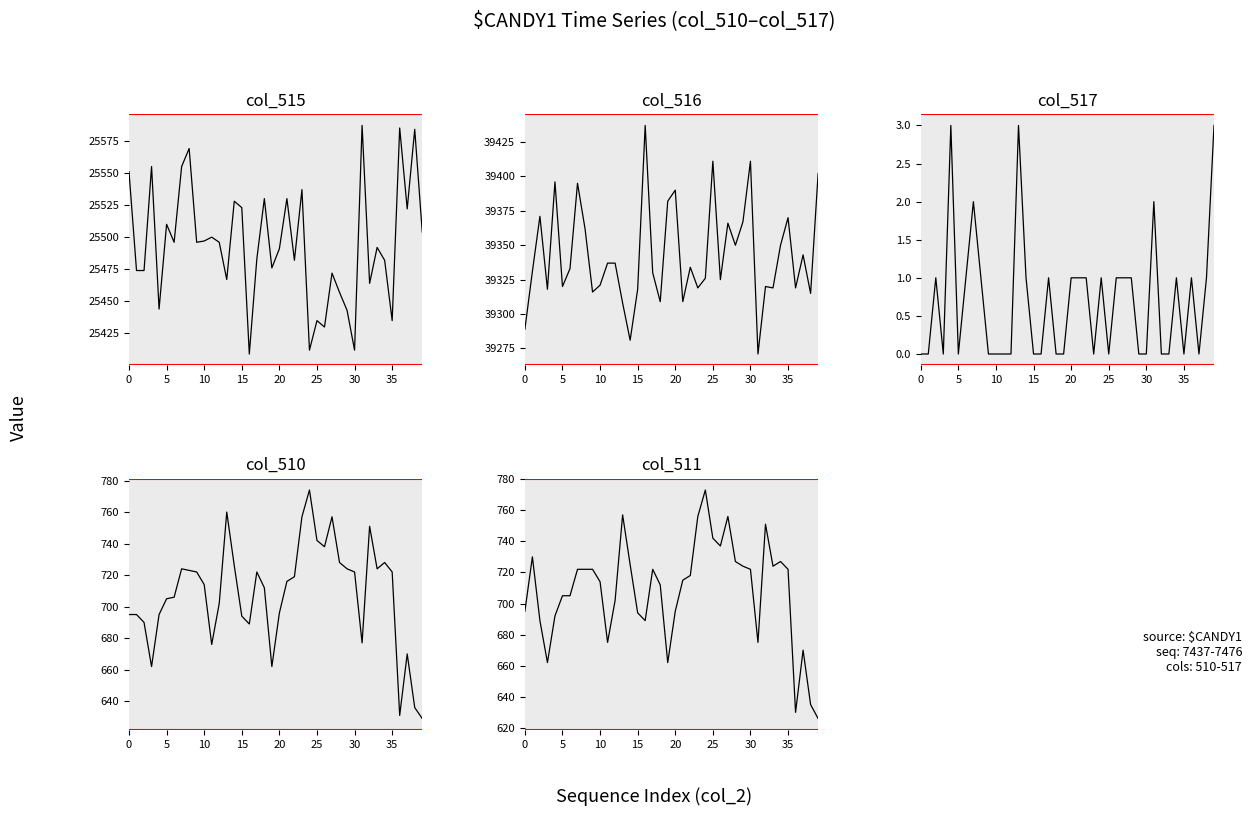

Reading left to right, extract all data points from this chart.

col_515: 25551	25474	25474	25555	25444	25510	25496	25555	25569	25496	25497	25500	25496	25467	25528	25523	25409	25483	25530	25476	25491	25530	25482	25537	25412	25435	25430	25472	25457	25443	25412	25587	25464	25492	25482	25435	25585	25522	25584	25504
col_516: 39289	39331	39371	39318	39396	39320	39333	39395	39362	39316	39321	39337	39337	39308	39281	39318	39437	39330	39309	39382	39390	39309	39334	39319	39326	39411	39325	39366	39350	39367	39411	39271	39320	39319	39350	39370	39319	39343	39315	39402
col_517: 0	0	1	0	3	0	1	2	1	0	0	0	0	3	1	0	0	1	0	0	1	1	1	0	1	0	1	1	1	0	0	2	0	0	1	0	1	0	1	3
col_510: 695	695	690	662	695	705	706	724	723	722	714	676	702	760	726	694	689	722	712	662	696	716	719	757	774	742	738	757	728	724	722	677	751	724	728	722	631	670	636	629
col_511: 695	730	689	662	692	705	705	722	722	722	714	675	702	757	725	694	689	722	712	662	695	715	718	756	773	742	737	756	727	724	722	675	751	724	727	722	630	670	635	626